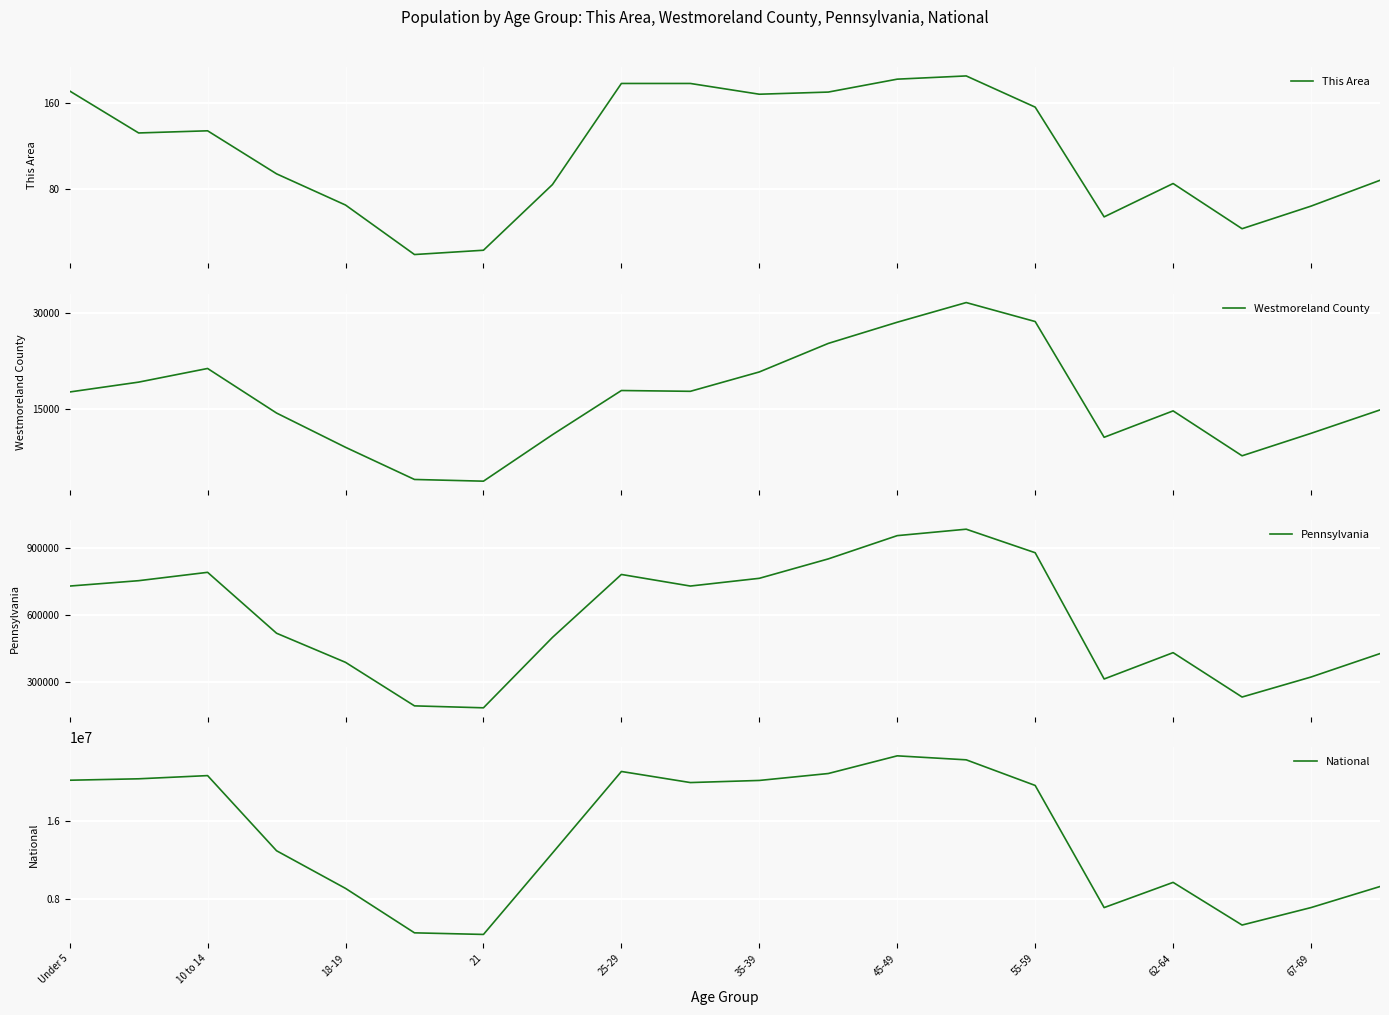

Is this an area chart (filled region under the line)?

No